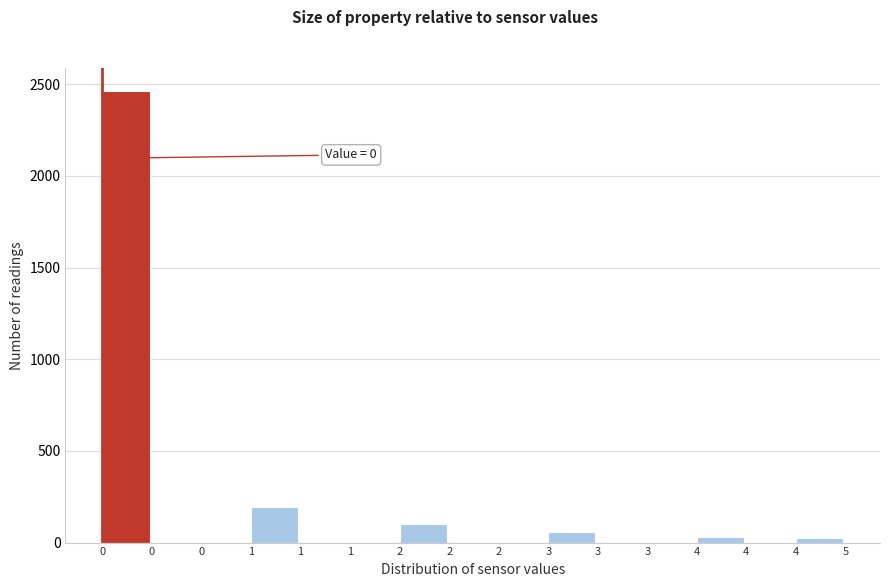

How many categories are shown in the chart?

15